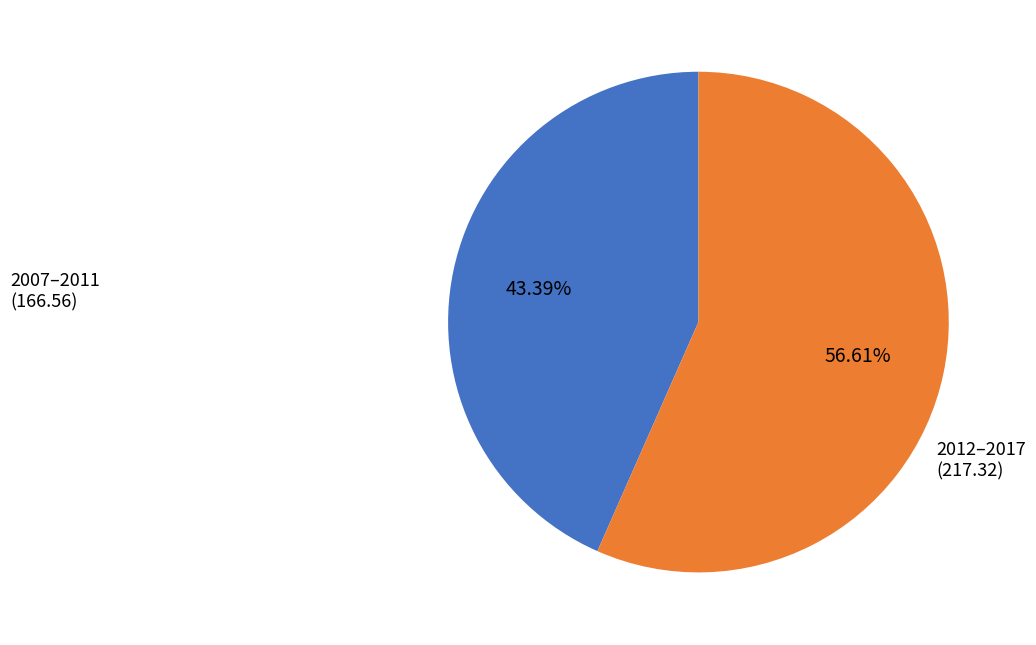

Is there any slice that represents more than half of the pie?

Yes